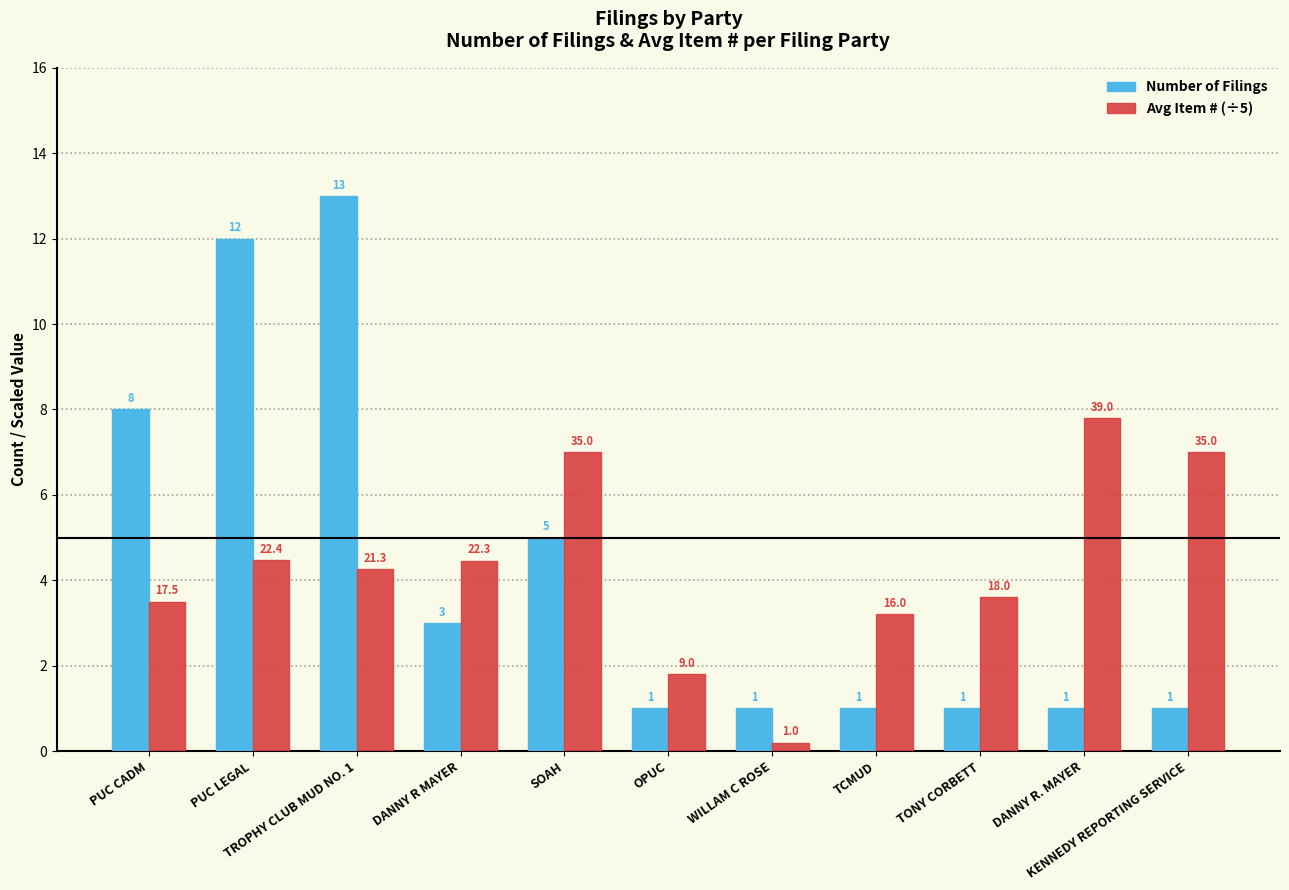

Rank the series by their maximum value, from highest to lowest.

Number of Filings, Avg Item # (÷5)